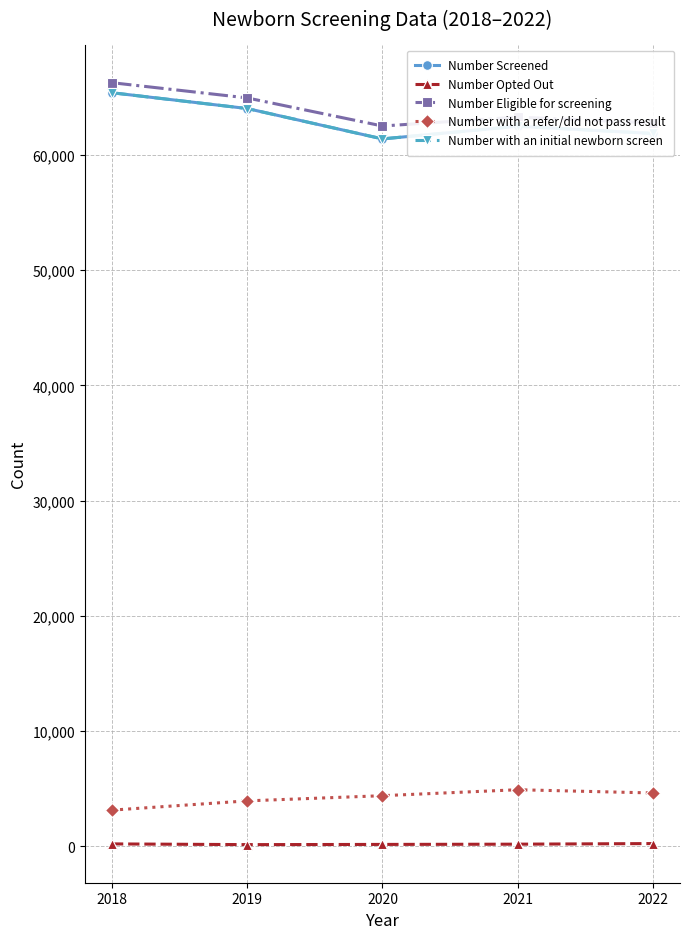

Is this an area chart (filled region under the line)?

No